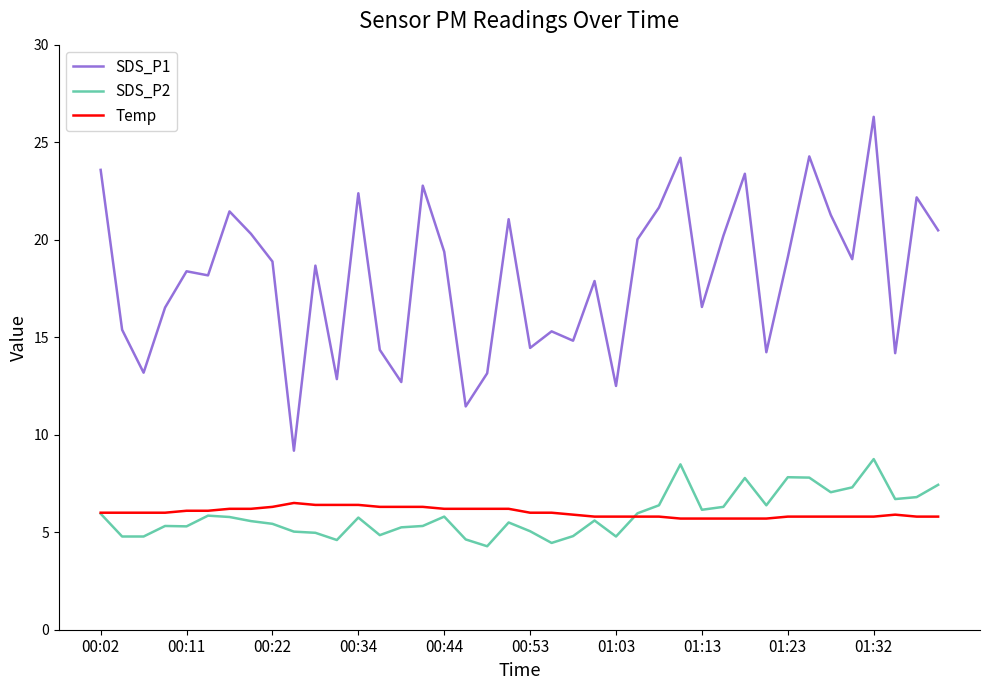

True or false: SDS_P1 and Temp intersect in this chart.

False